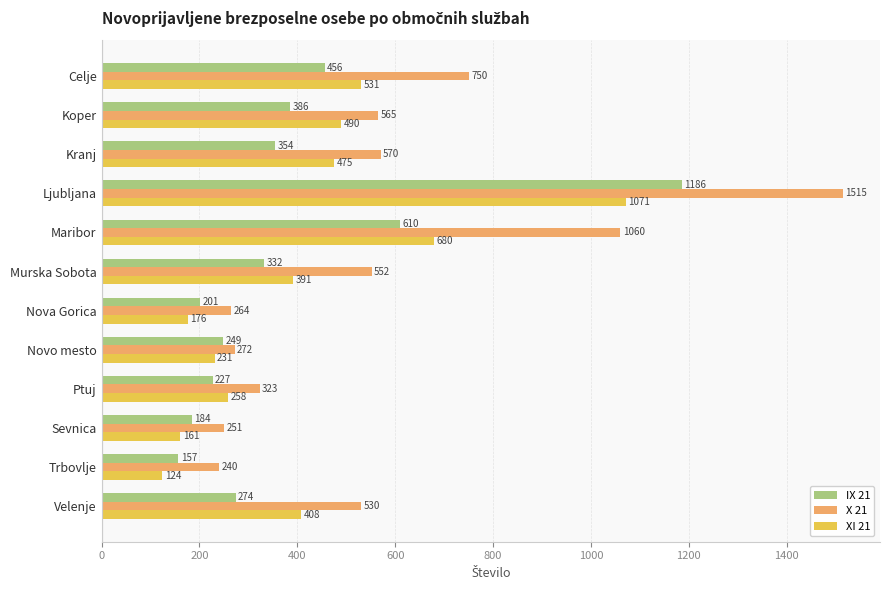

What is the spread (max minus min) of values at Velenje?

256